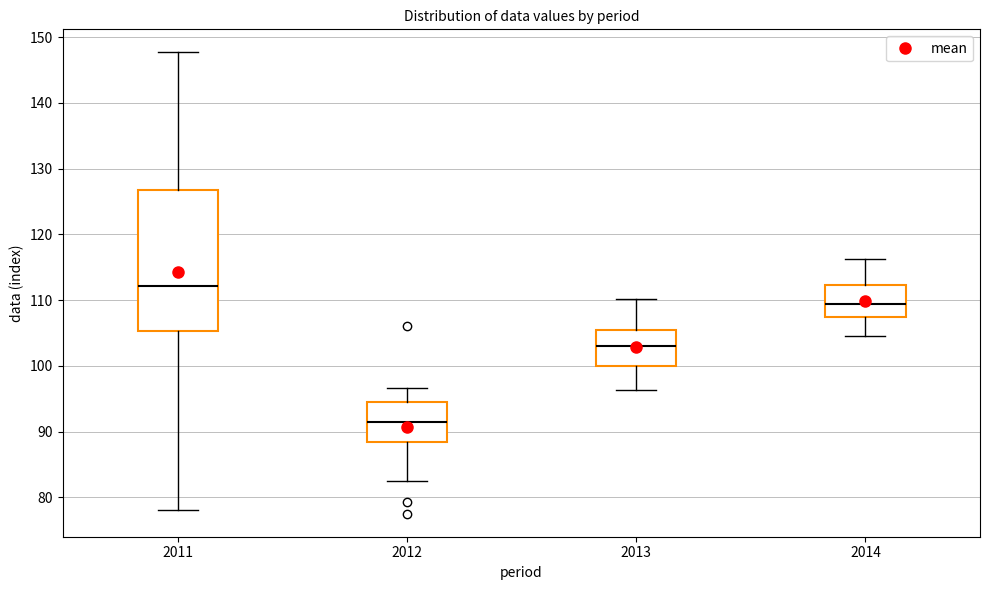

Which box's median line is the lowest?

2012